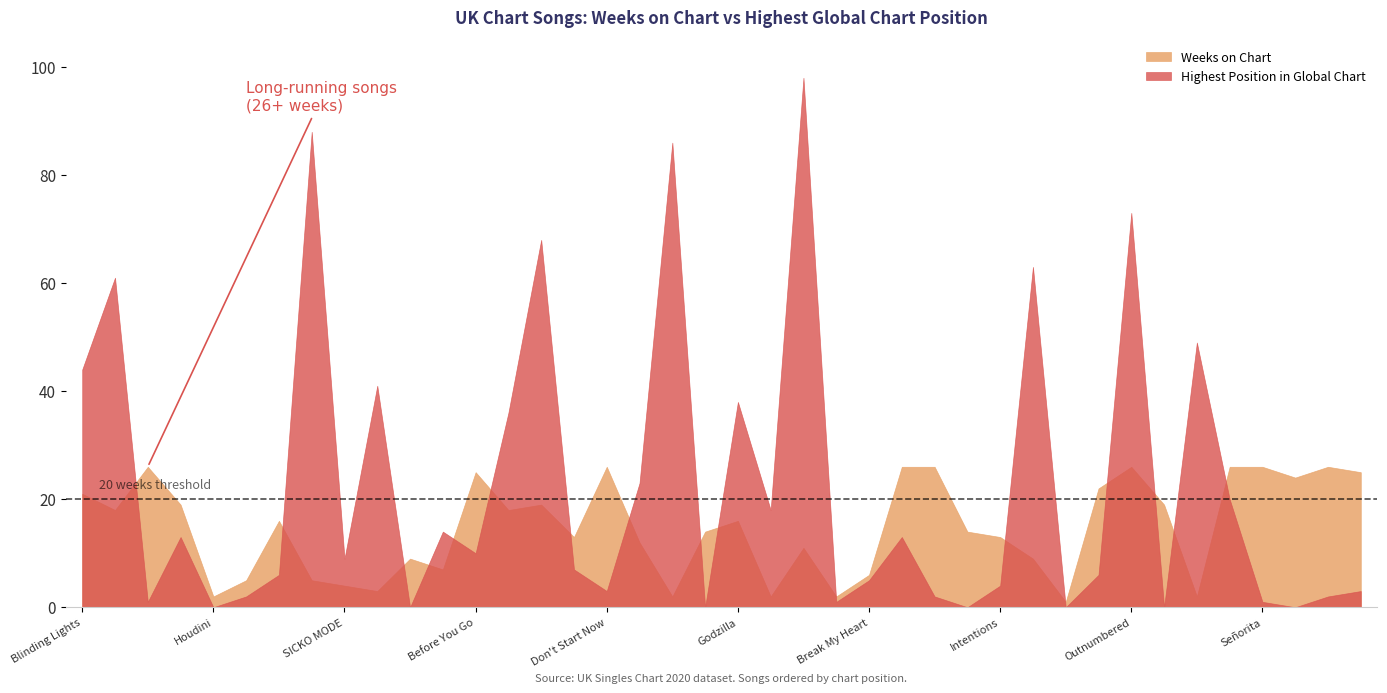

How many lines are shown in the chart?

2